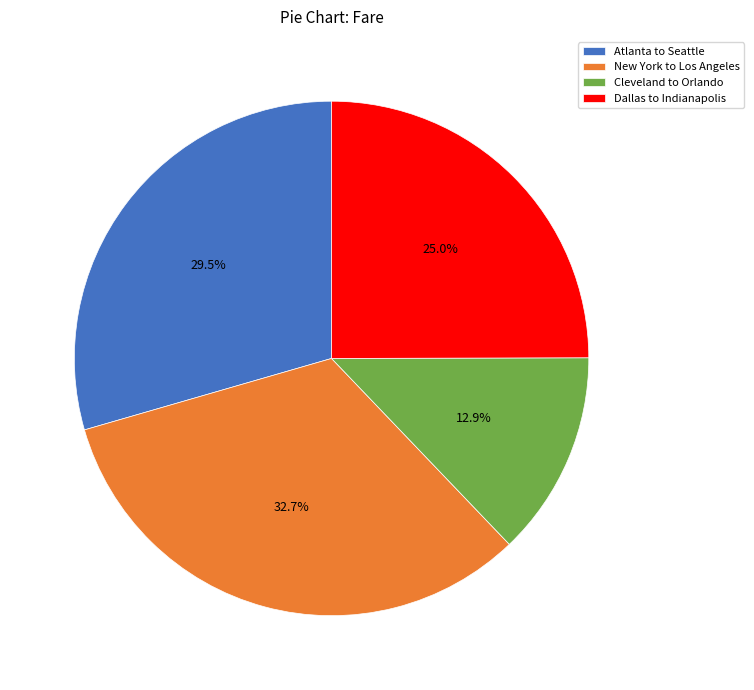

Is Atlanta to Seattle the majority of the pie?

No